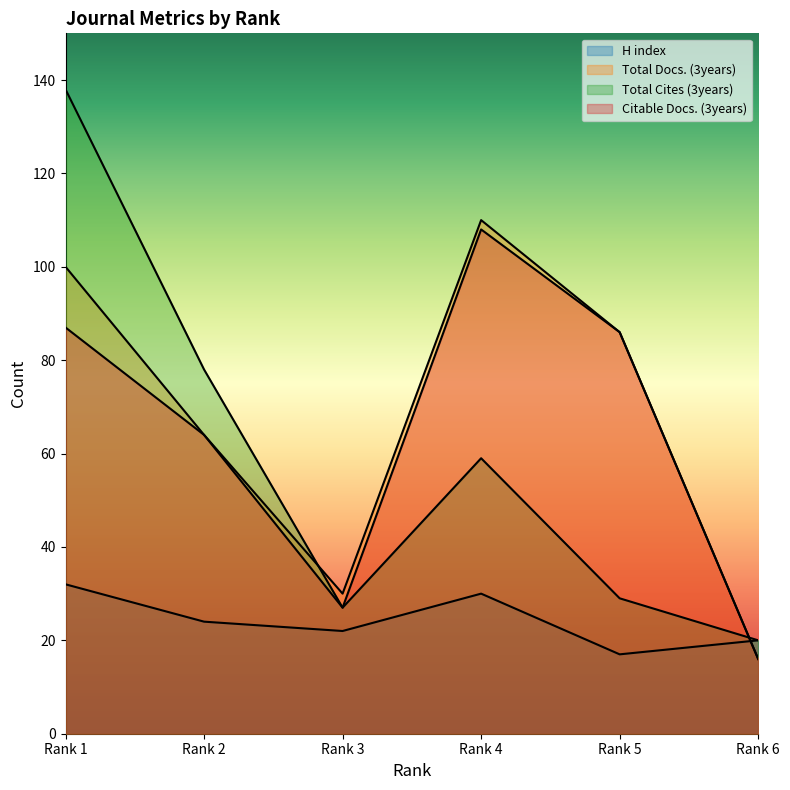

Between Rank 2 and Rank 3, which is larger?

Rank 2